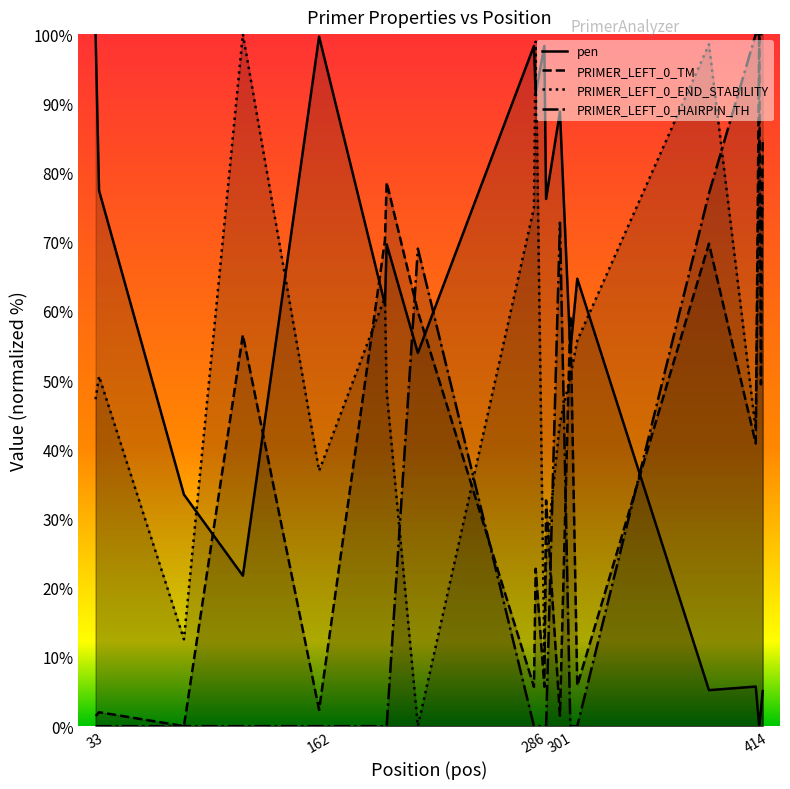

Is the value of pen at 201 greater than the value of PRIMER_LEFT_0_TM at 417?

Yes